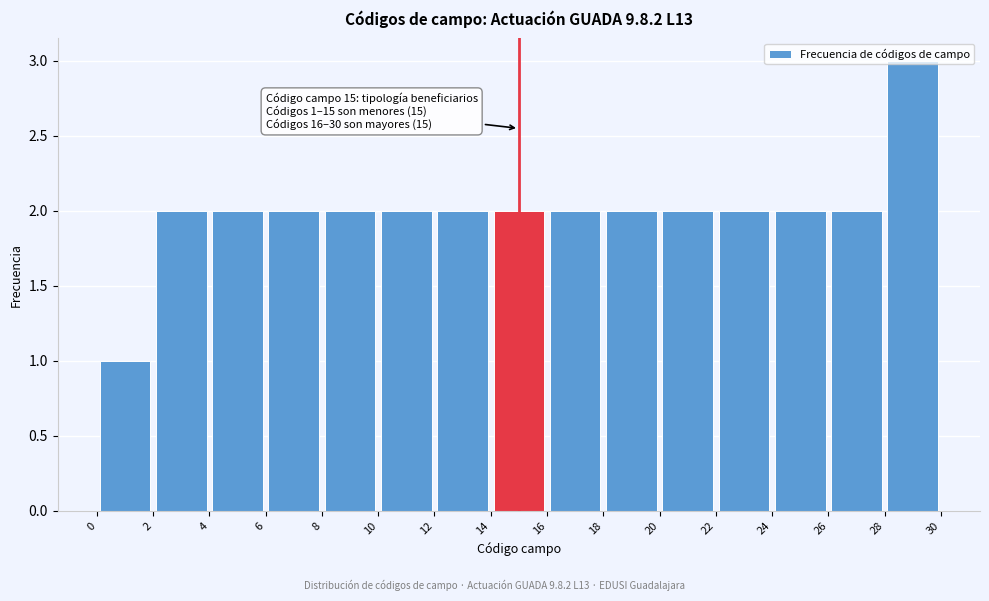

Over which range of the x-axis is the bar tallest?

28 to 30